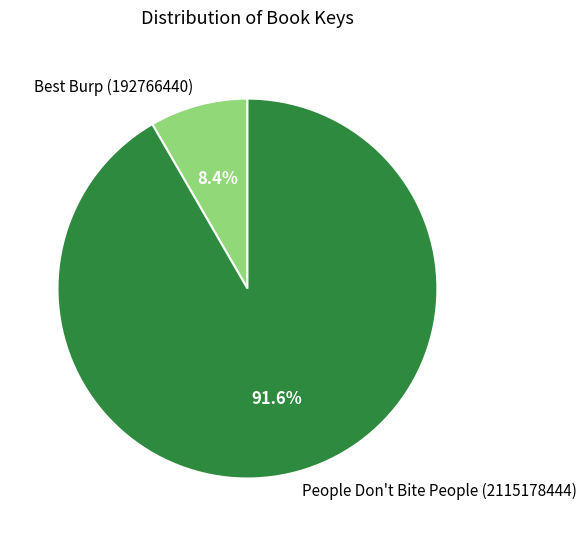

Which has a higher value, People Don't Bite People (2115178444) or Best Burp (192766440)?

People Don't Bite People (2115178444)